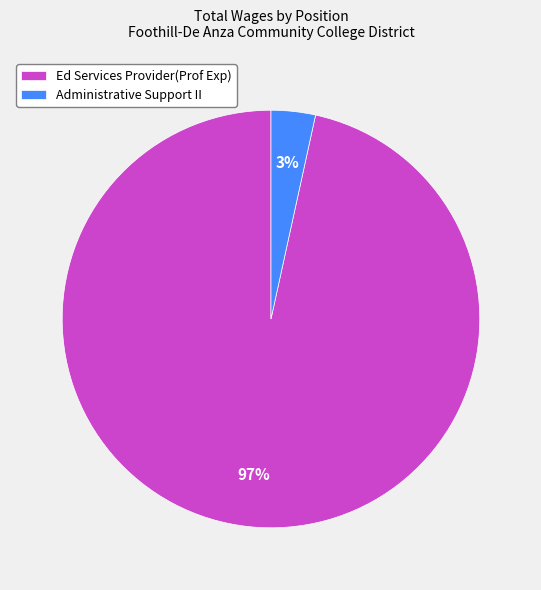

Does Ed Services Provider(Prof Exp) account for over 50% of the chart?

Yes